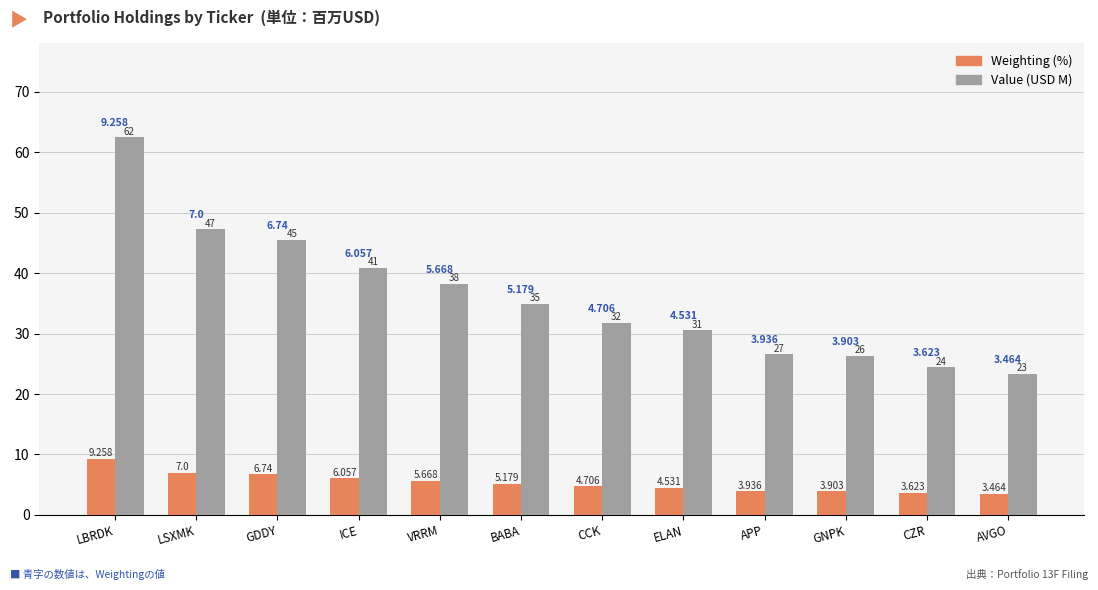

Between LBRDK and LSXMK, which series saw the biggest shift?

Value (USD M)